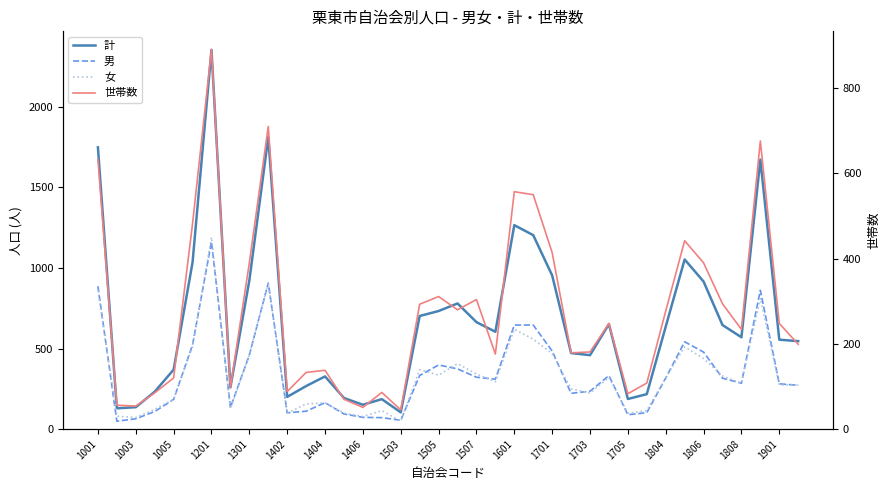

What is the greatest value displayed?

2354